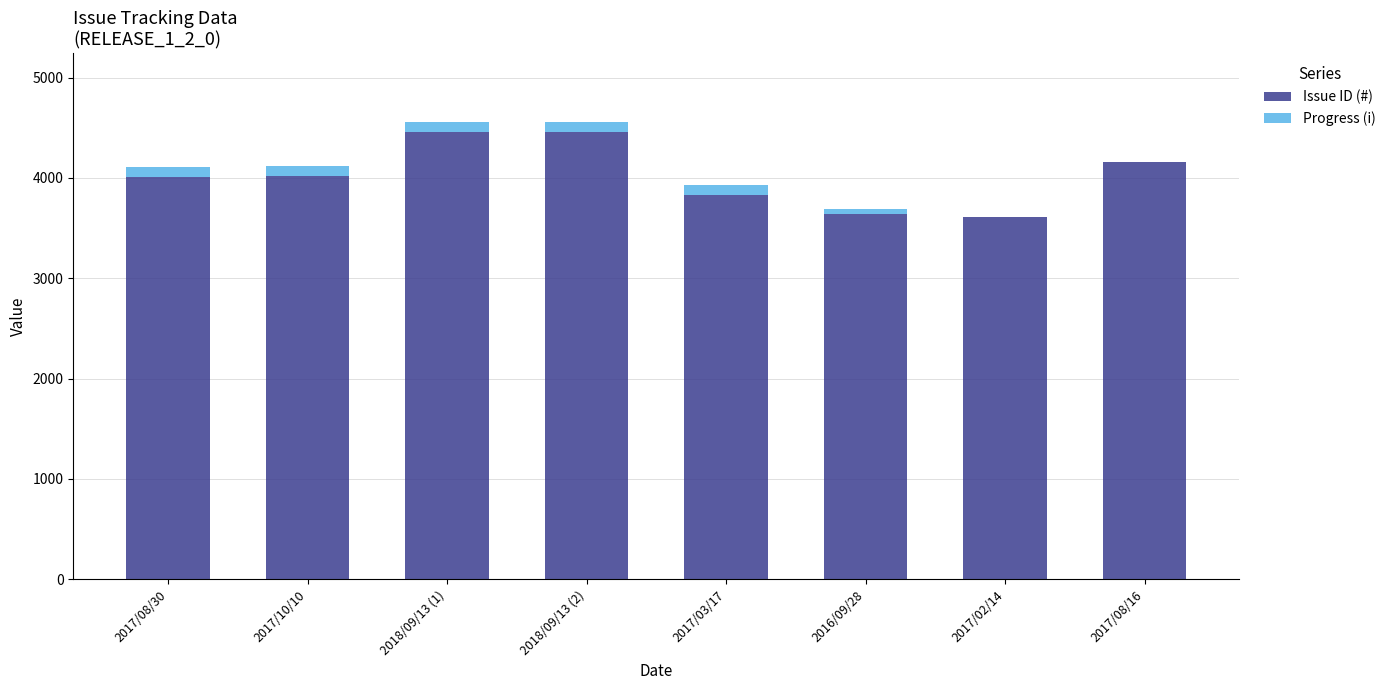

How many data points does each series have?

8